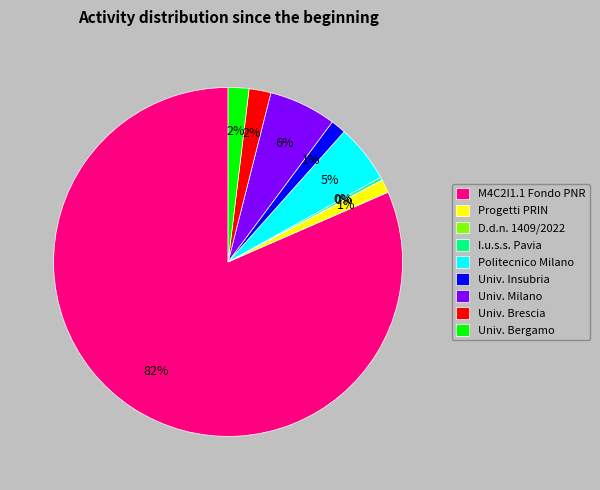

True or false: Politecnico Milano accounts for 18% of the total.

False